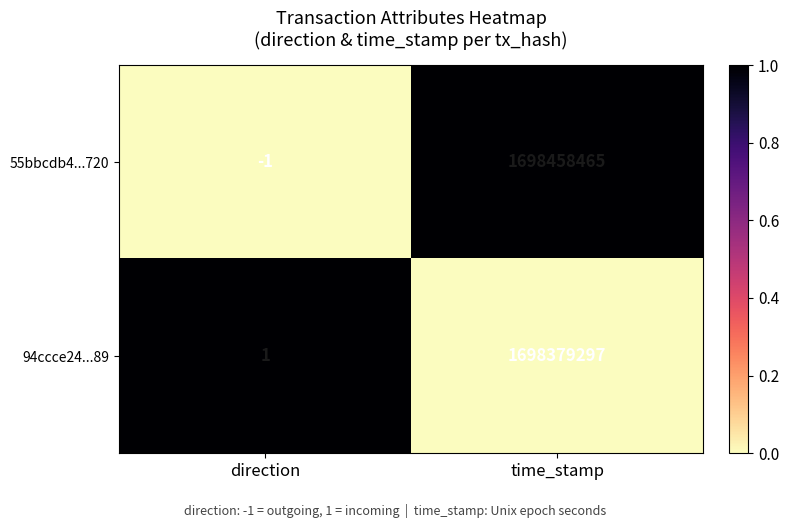

What is the sum of all 94ccce24...89 values?

1698379298